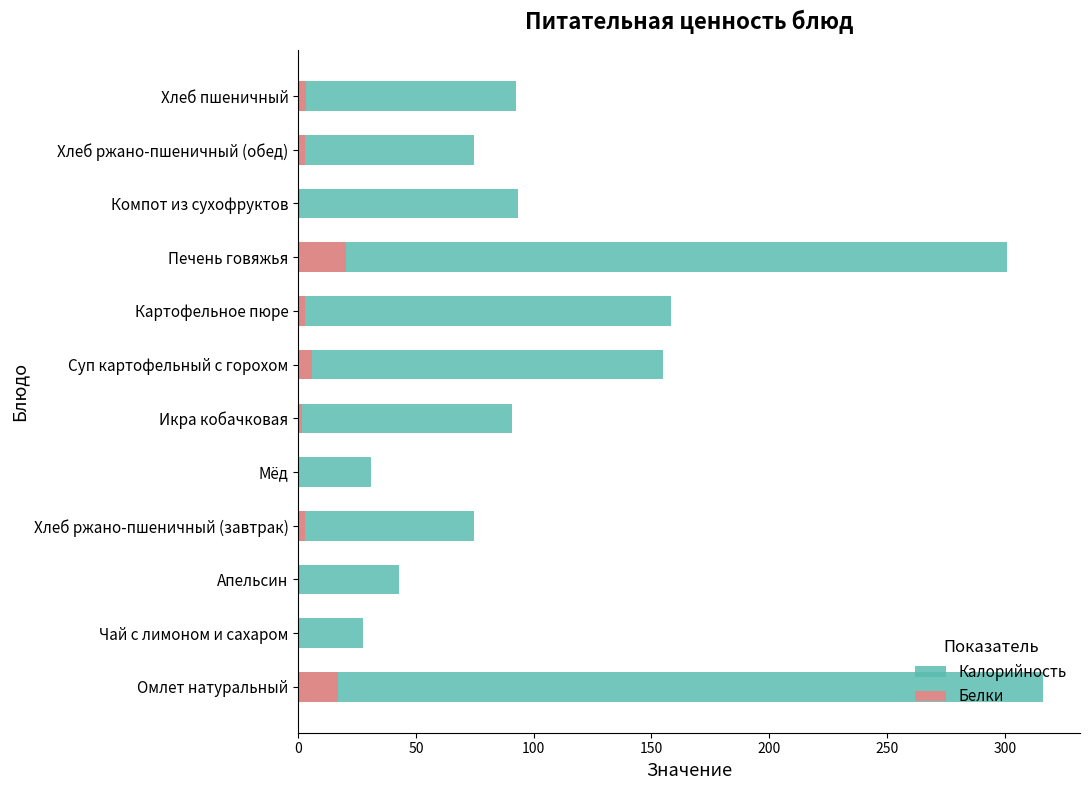

Is it true that Белки equals 5.1 at Хлеб ржано-пшеничный (обед)?

False